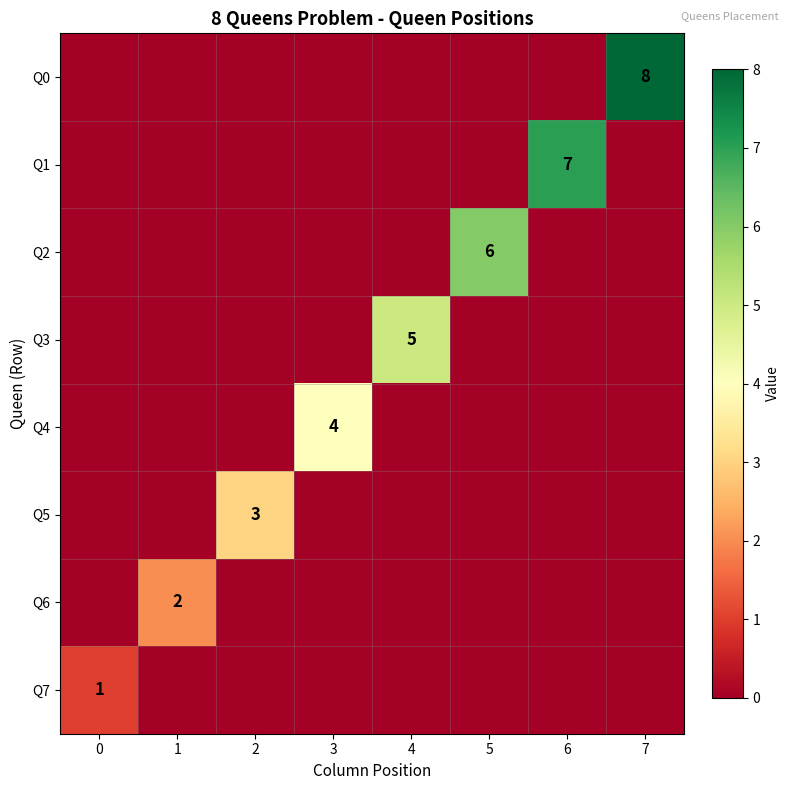

How many values in the Q3 series exceed 0?

1